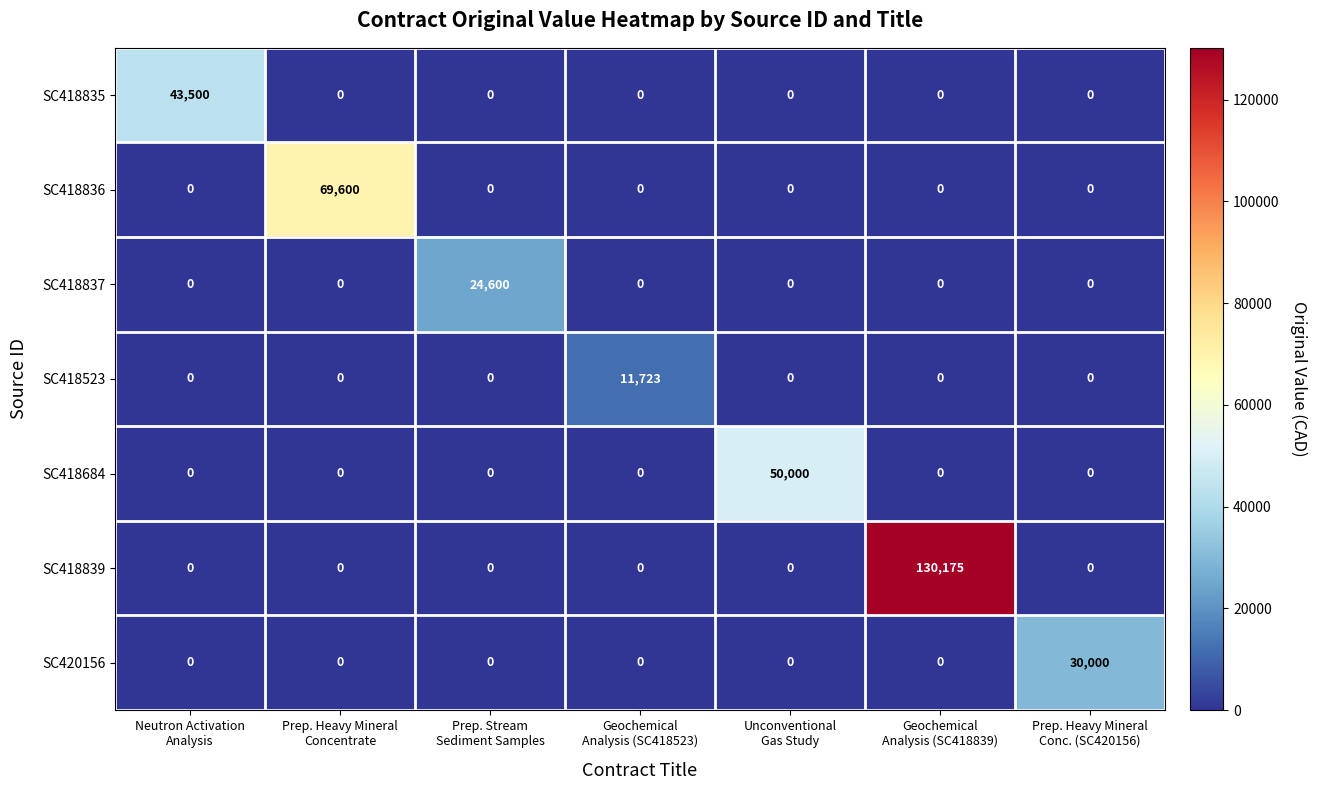

What is the greatest value displayed?

130175